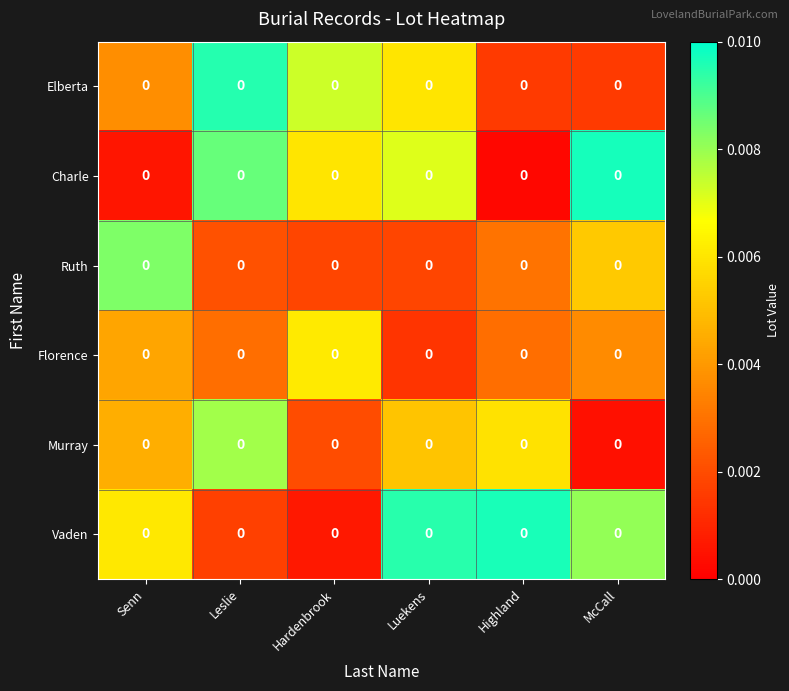

List the series in order of their peak value, lowest first.

Florence, Murray, Ruth, Elberta, Vaden, Charle